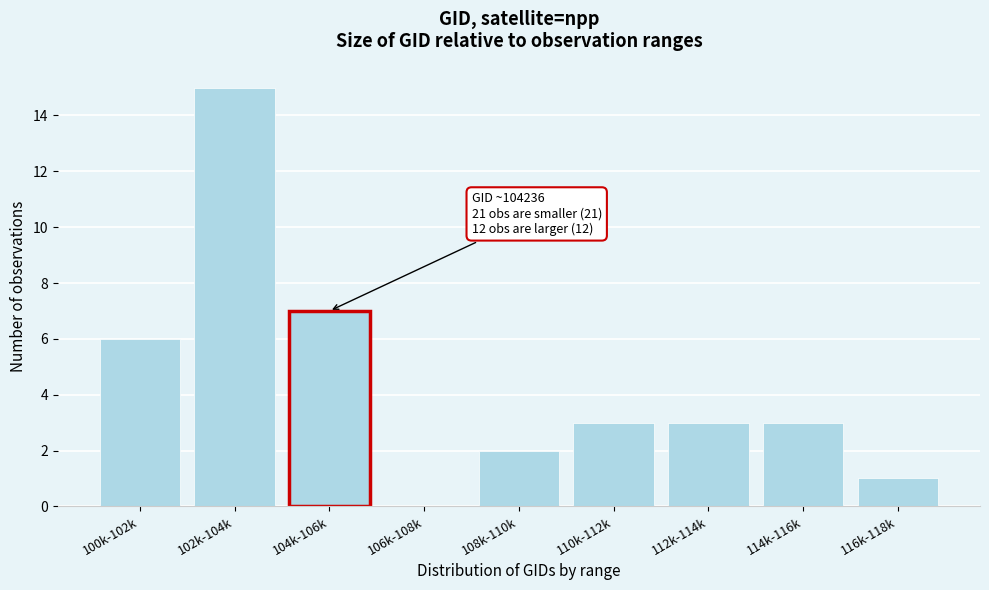

Reading left to right, list all the values displayed in this chart.

100k-102k=6	102k-104k=15	104k-106k=7	106k-108k=0	108k-110k=2	110k-112k=3	112k-114k=3	114k-116k=3	116k-118k=1